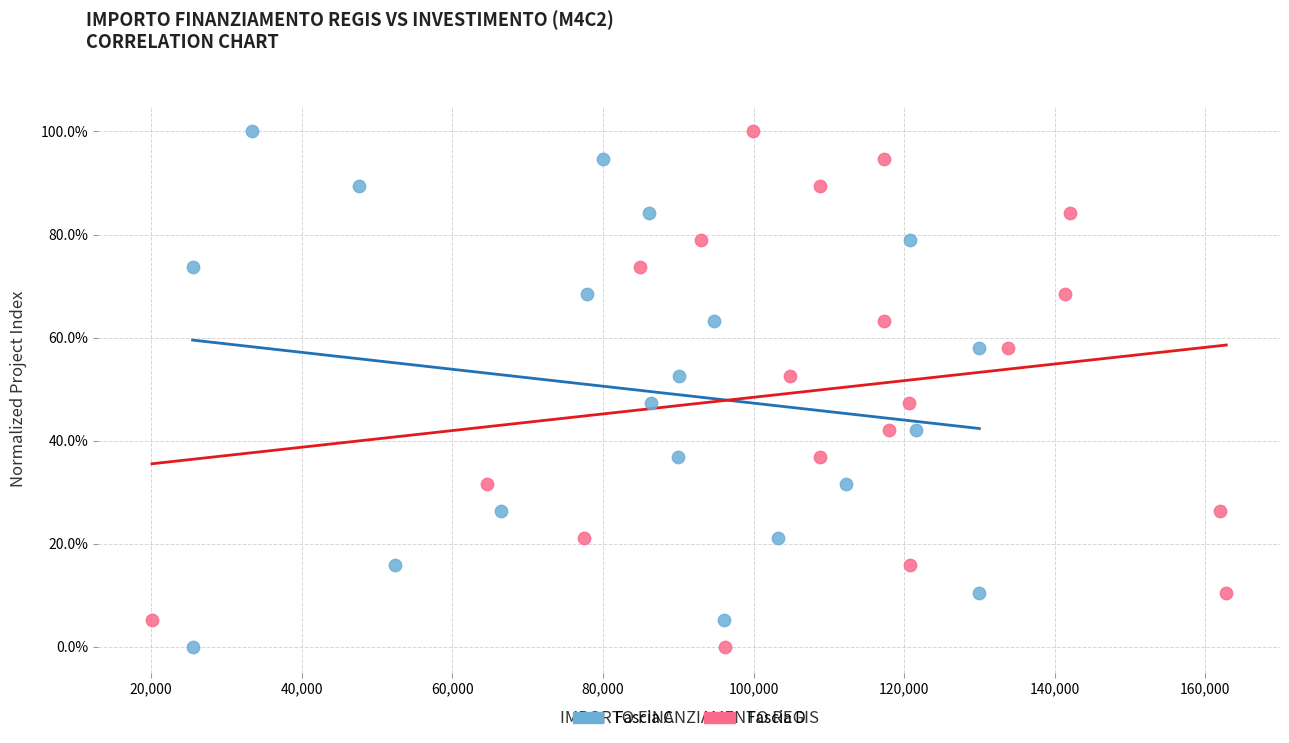

What are all the series names shown in the legend?

Fascia C, Fascia D